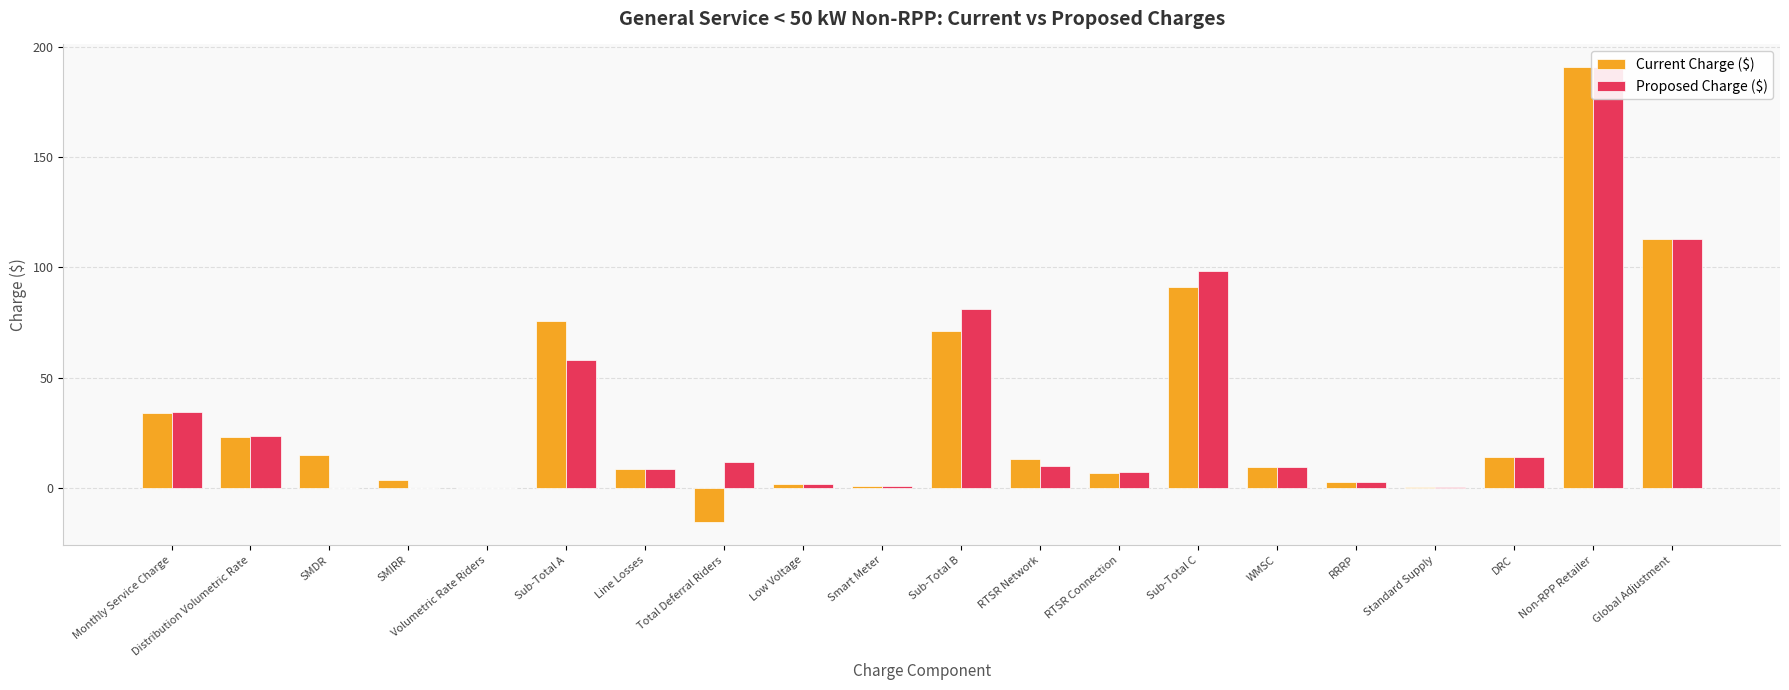

What is the difference between the second highest and minimum values in the Current Charge ($) series?

128.3